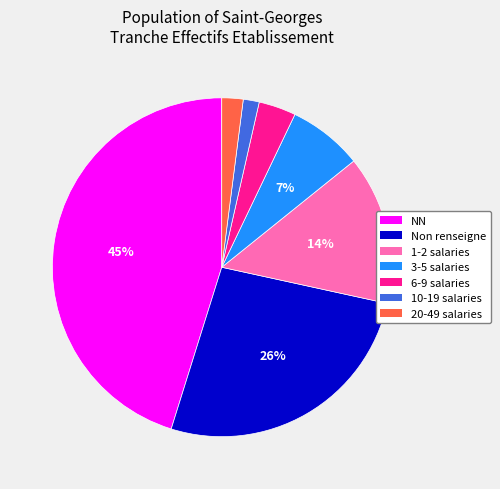

To the nearest percent, what is the average slice percentage?

14%